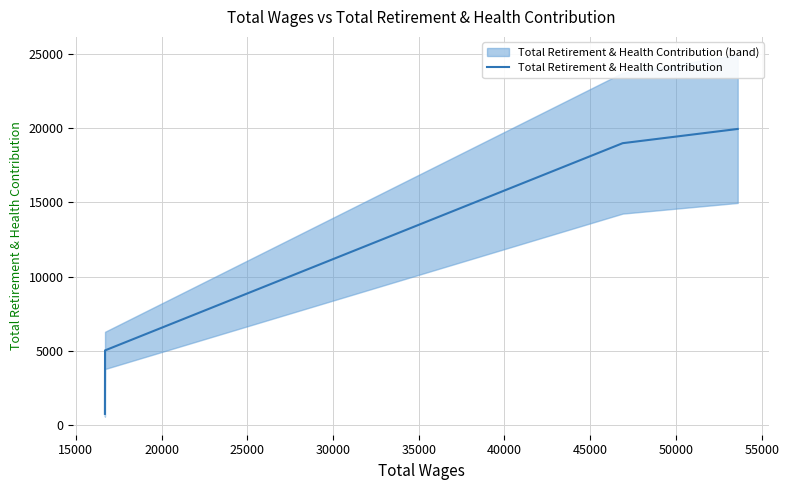

What is the lowest value of the Total Retirement & Health Contribution series?

741